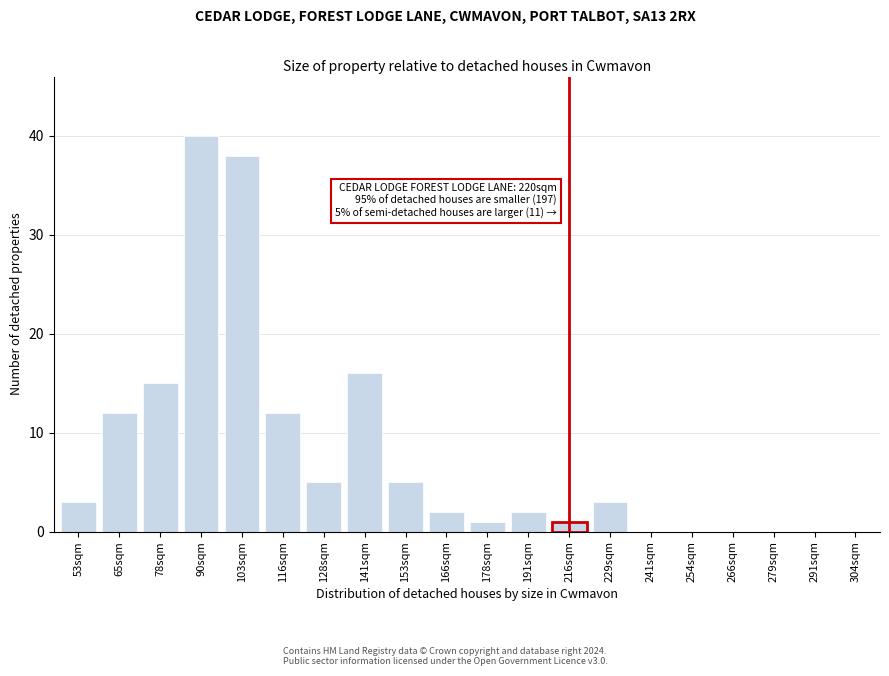

Reading left to right, transcribe all the data shown in this chart.

53sqm=3	65sqm=12	78sqm=15	90sqm=40	103sqm=38	116sqm=12	128sqm=5	141sqm=16	153sqm=5	166sqm=2	178sqm=1	191sqm=2	216sqm=1	229sqm=3	241sqm=0	254sqm=0	266sqm=0	279sqm=0	291sqm=0	304sqm=0